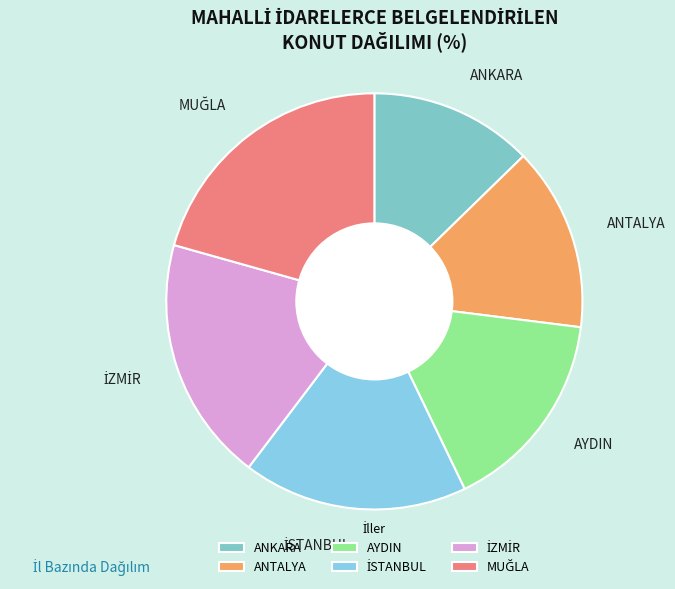

Between AYDIN and ANTALYA, which is larger?

AYDIN